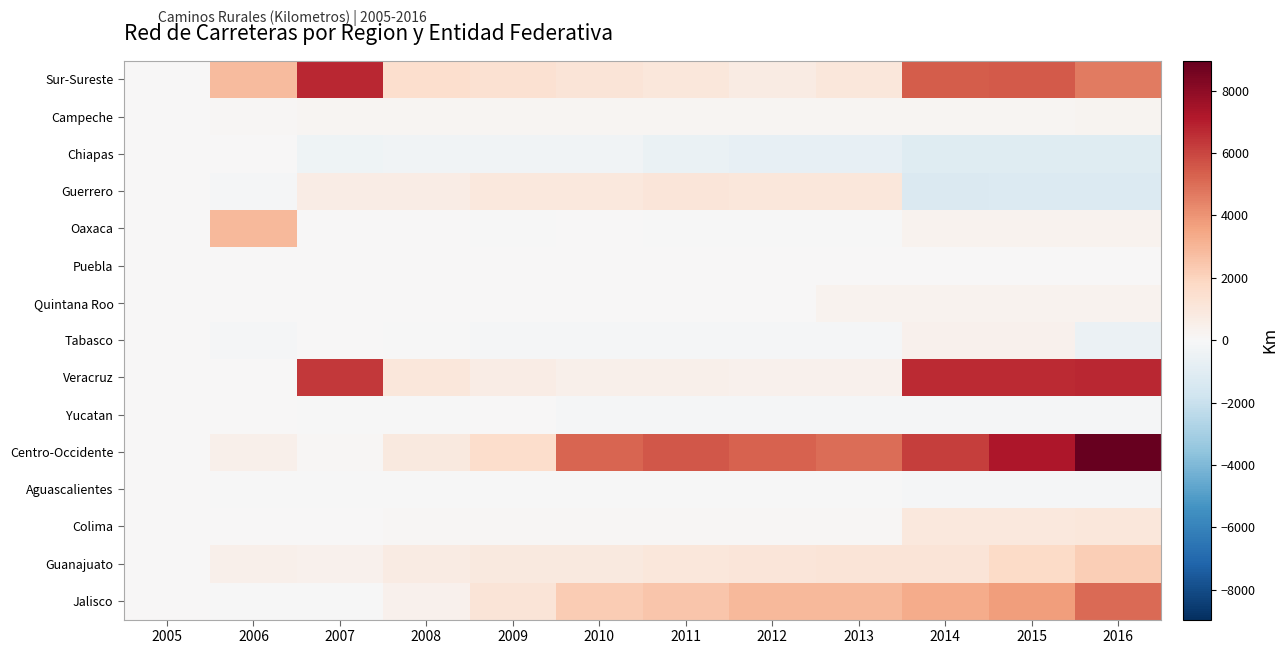

At which category does the chart reach its peak across all series?

2016